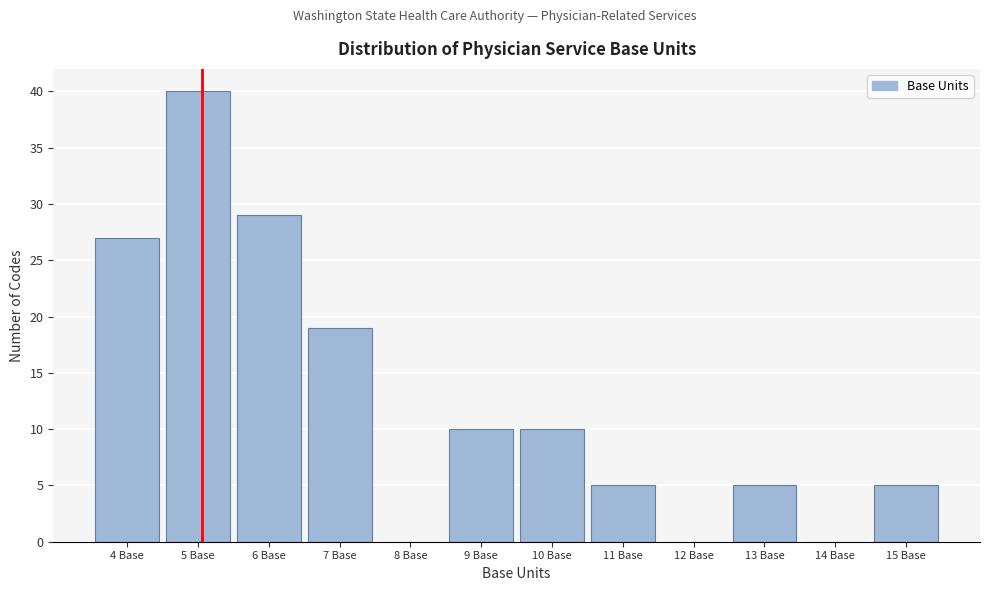

Reading left to right, what are all the values shown in this chart?

4 Base=27	5 Base=40	6 Base=29	7 Base=19	8 Base=0	9 Base=10	10 Base=10	11 Base=5	12 Base=0	13 Base=5	14 Base=0	15 Base=5